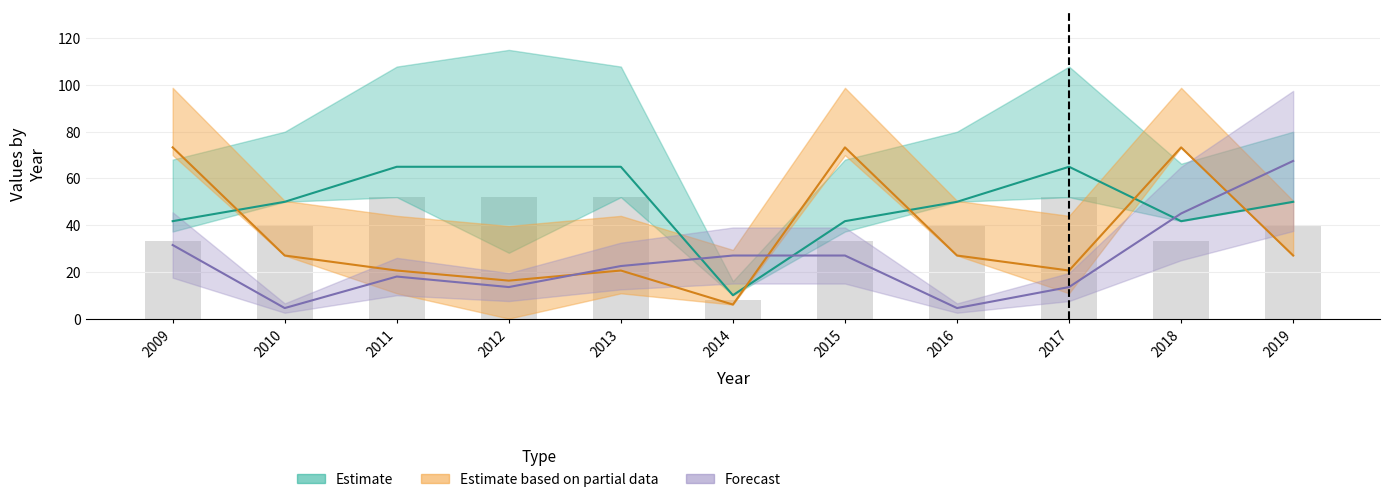

Reading left to right, extract all data points from this chart.

Gross Measure Cost: 41.7	50.0	65.0	65.0	65.0	10.0	41.7	50.0	65.0	41.7	50.0
Gross kWh Savings: 73.3	27.0	20.6	16.2	20.6	6.0	73.3	27.0	20.6	73.3	27.0
Units: 31.5	4.5	18.0	13.5	22.5	27.0	27.0	4.5	13.5	45.0	67.5